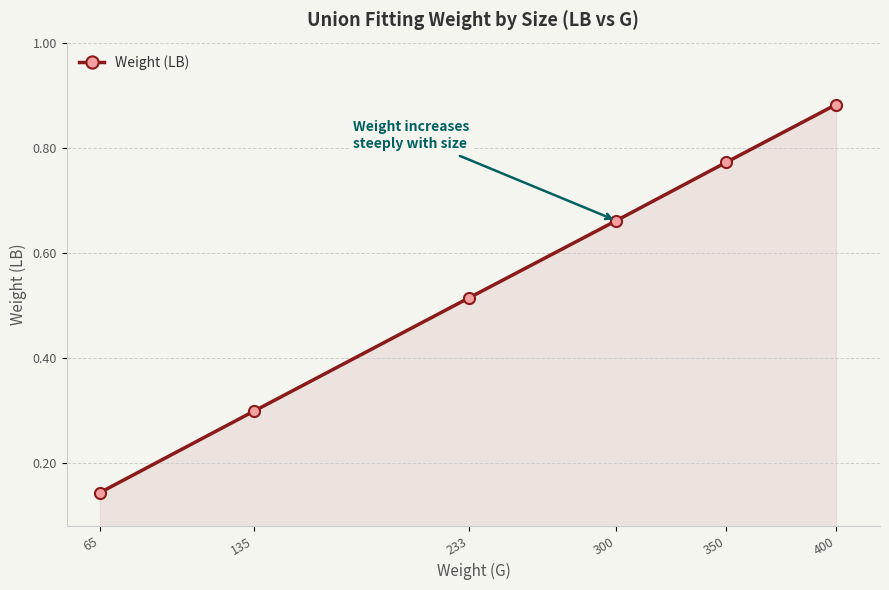

List the labels in order of value, smallest first.

65, 135, 233, 300, 350, 400